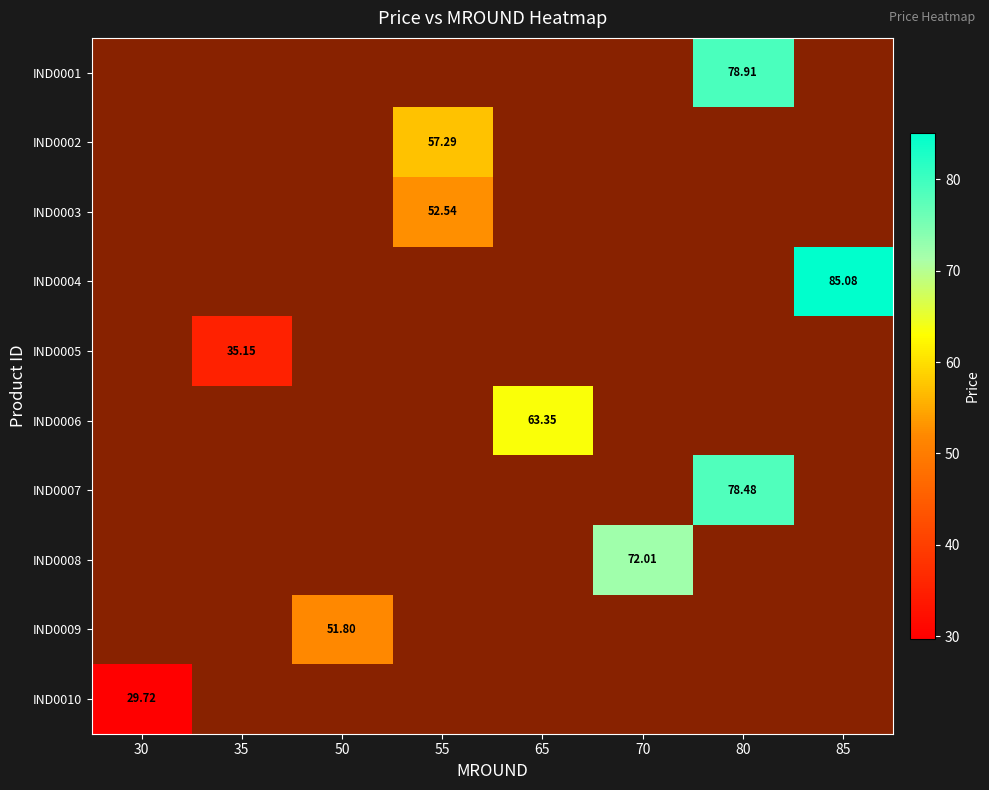

List the labels in order of IND0001 value, smallest first.

30, 35, 50, 55, 65, 70, 80, 85